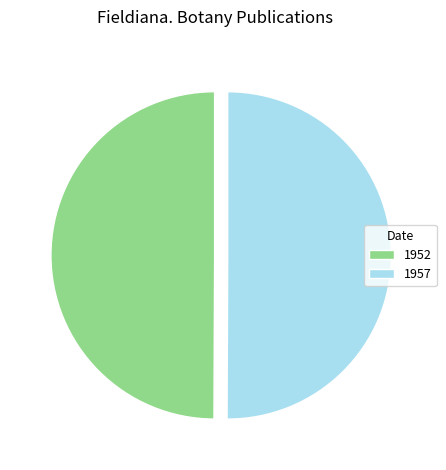

Combined, do 1957 and 1952 account for over 50%?

Yes